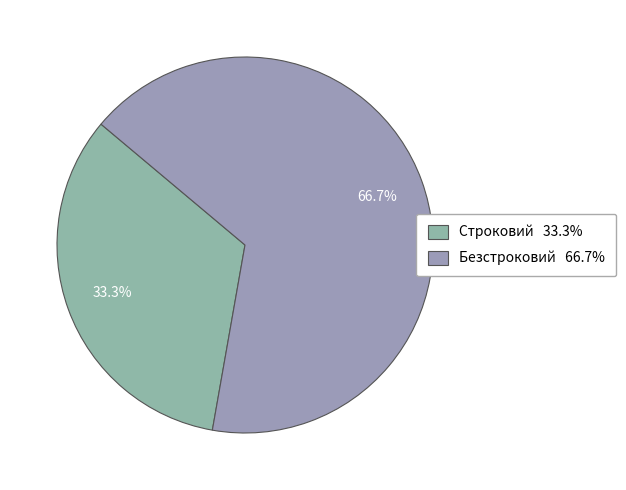

How many slices are in this pie chart?

2